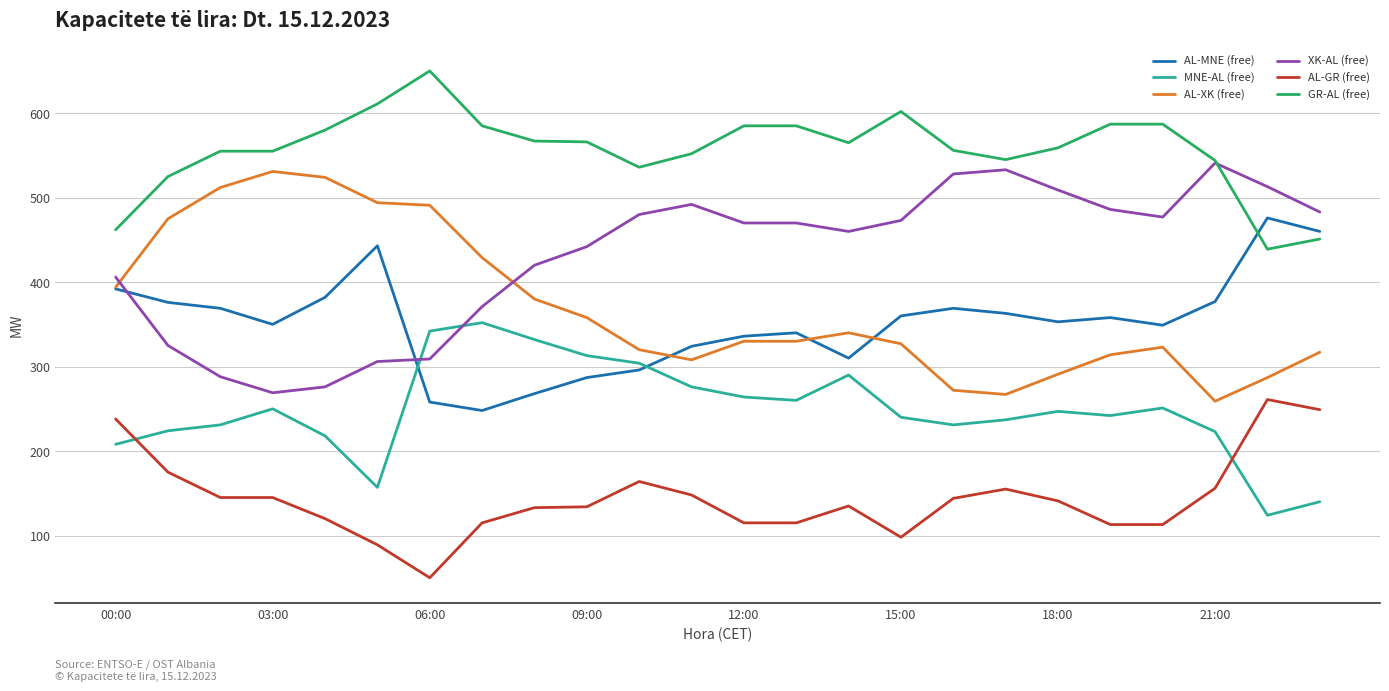

Which series has the largest total across all categories?

GR-AL (free)